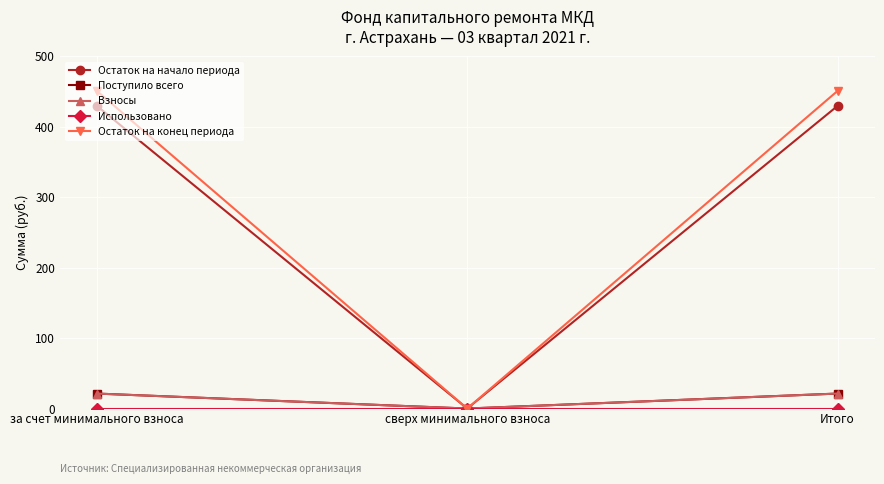

Reading left to right, what are all the values shown in this chart?

Остаток на начало периода: 429.8	0.0	429.8
Поступило всего: 21.3	0.0	21.3
Взносы: 21.3	0.0	21.3
Использовано: 0.0	0.0	0.0
Остаток на конец периода: 451.1	0.0	451.1